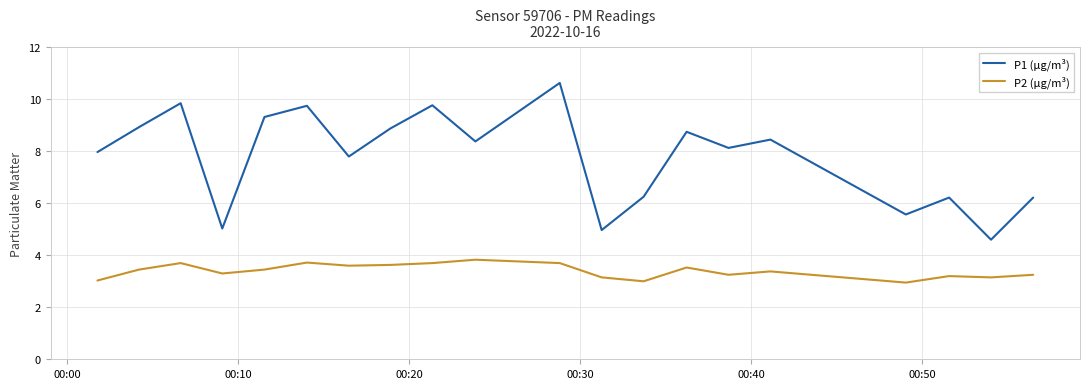

Which series has the widest spread of values?

P1 (μg/m³)